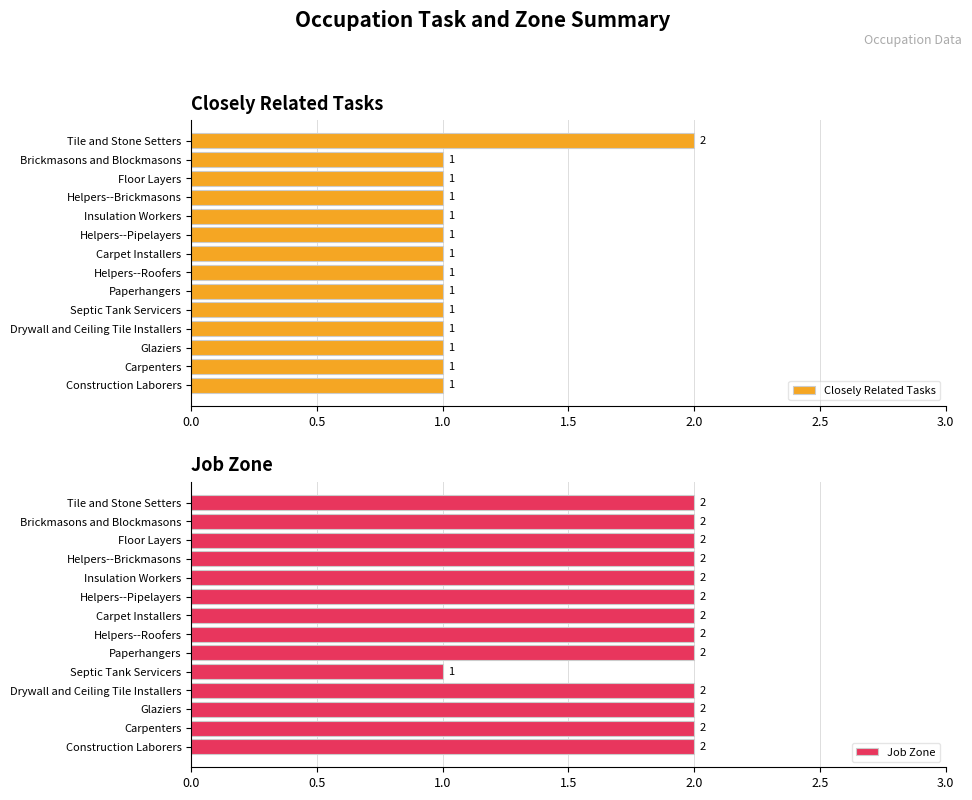

What is the sum of all Closely Related Tasks values?

15